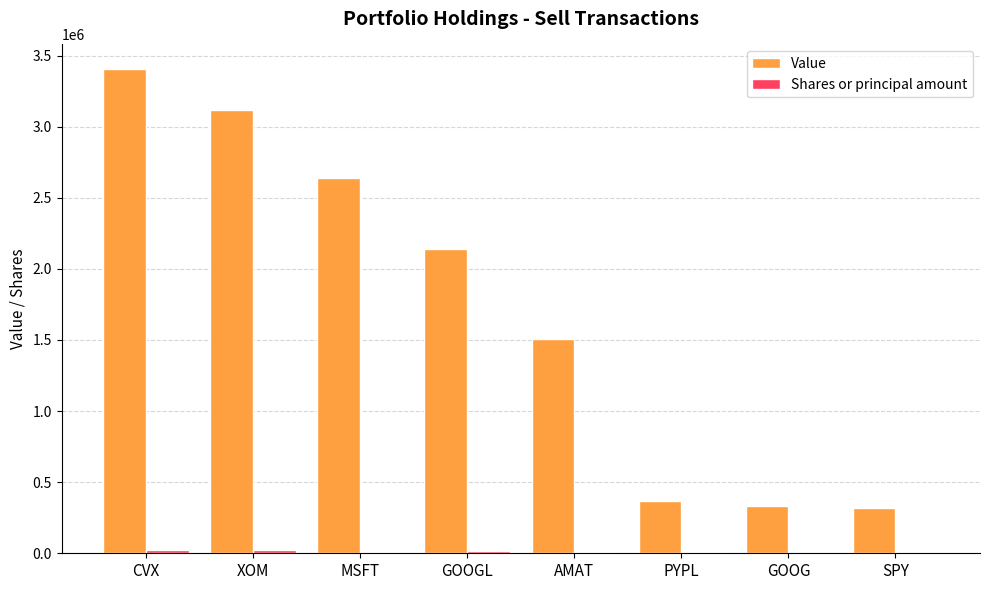

What is the sum of all Value values?

13830093